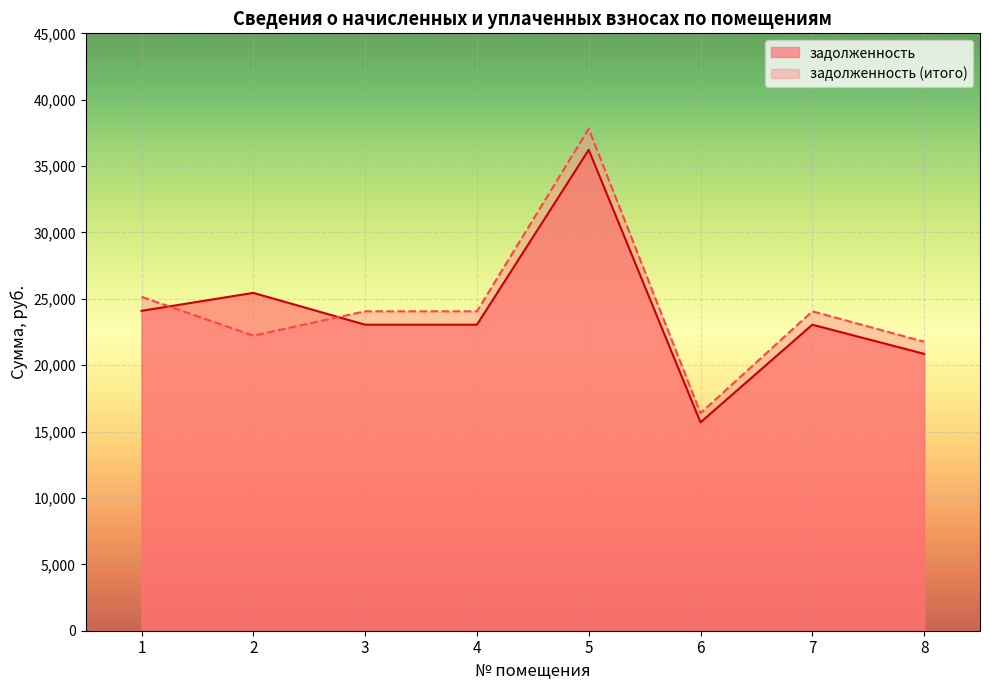

At which label does задолженность reach its minimum?

6